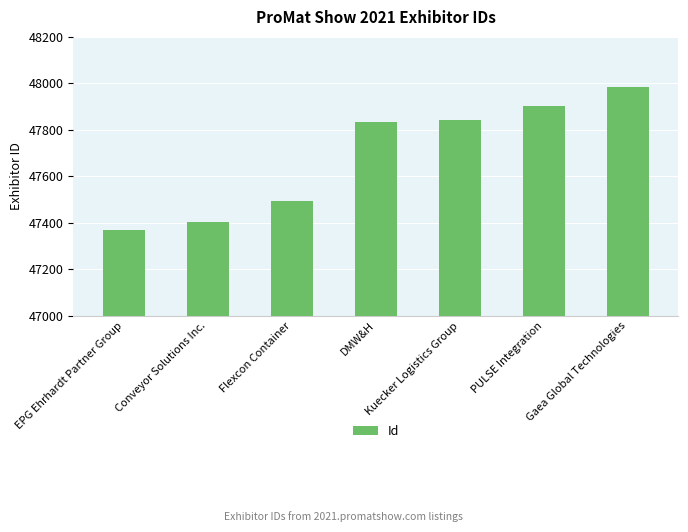

What is the label of the 4th bar from the left?

DMW&H